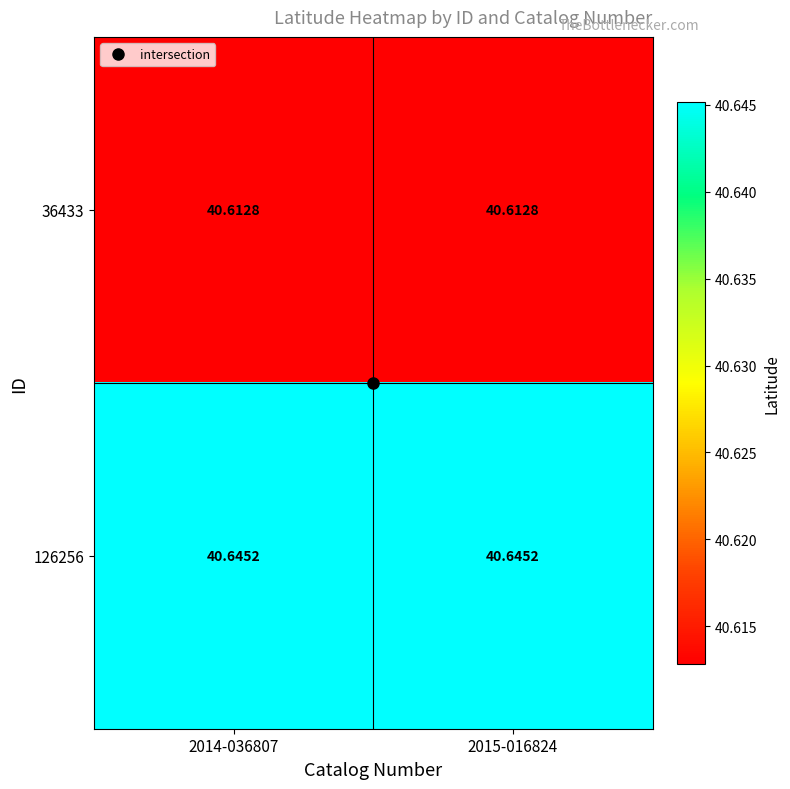

How many series are shown in this chart?

2